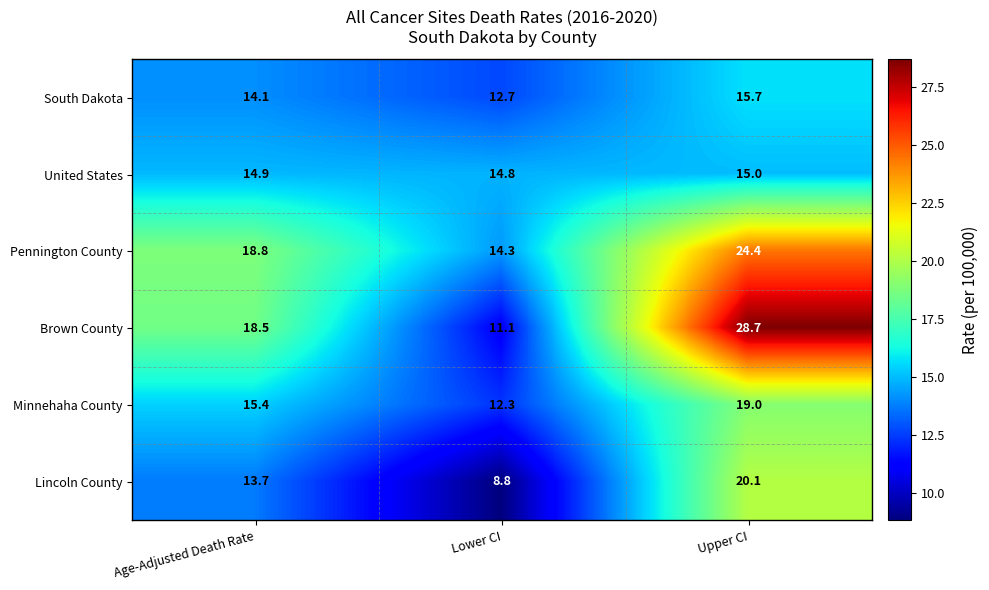

Reading left to right, transcribe all the data shown in this chart.

South Dakota: 14.1	12.7	15.7
United States: 14.9	14.8	15.0
Pennington County: 18.8	14.3	24.4
Brown County: 18.5	11.1	28.7
Minnehaha County: 15.4	12.3	19.0
Lincoln County: 13.7	8.8	20.1